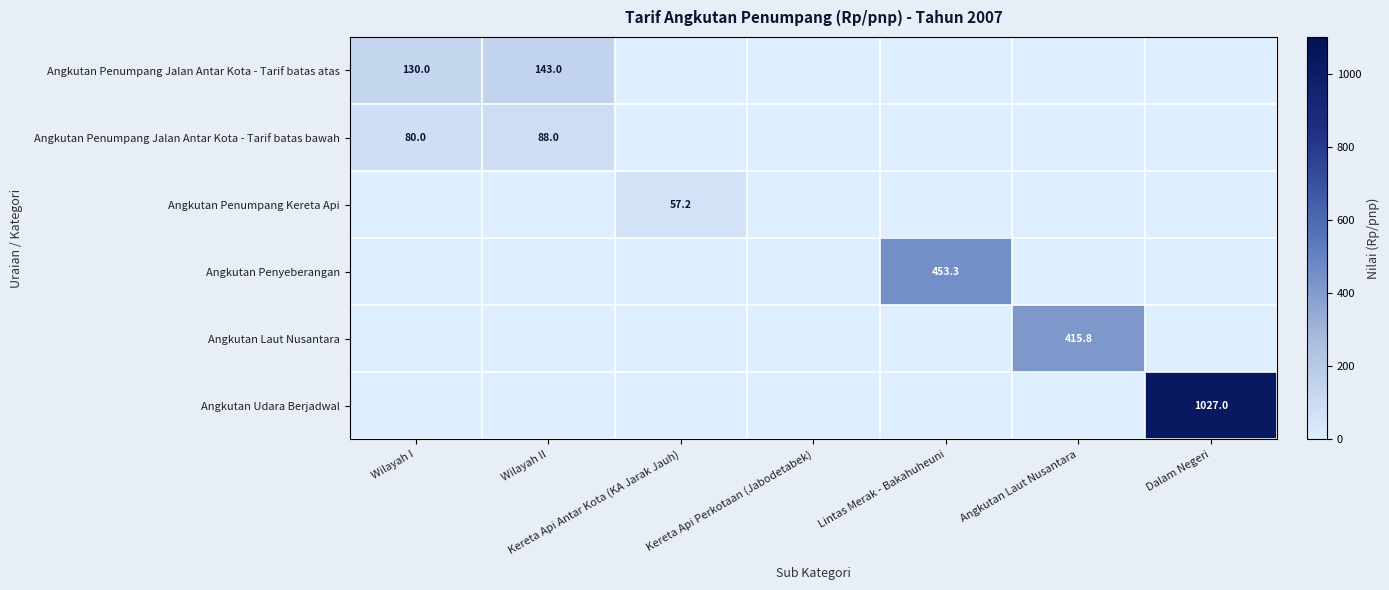

Between Wilayah II and Dalam Negeri, which is larger?

Wilayah II